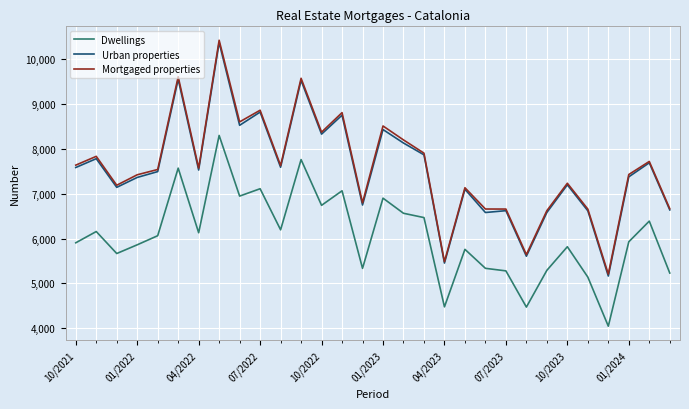

True or false: Urban properties and Dwellings intersect in this chart.

False